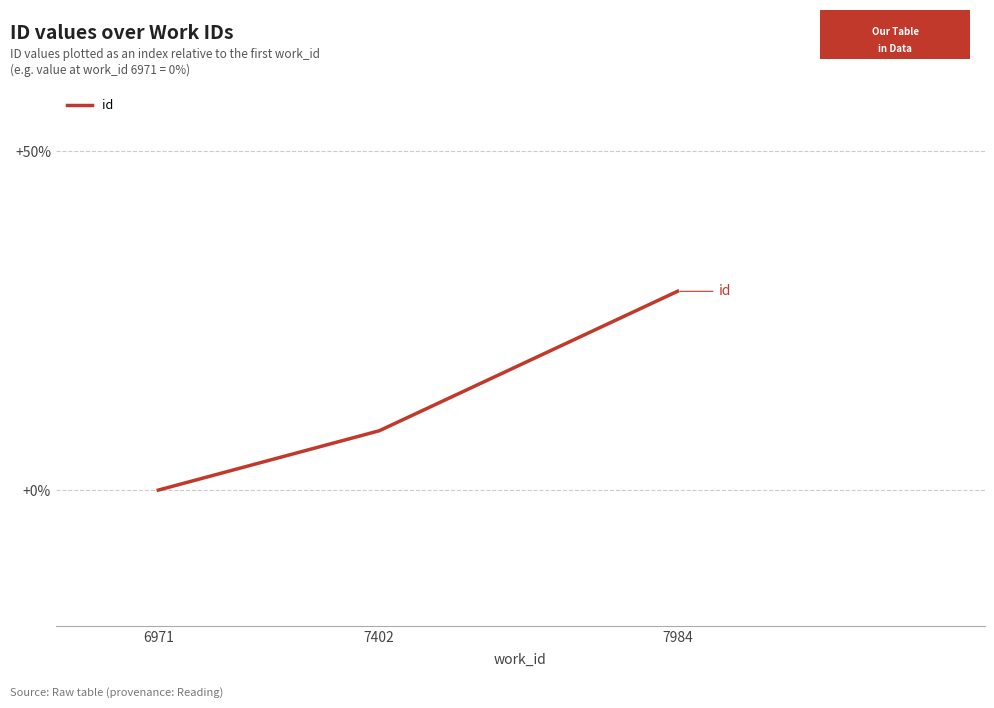

True or false: the data shows 47.6 at 7984.

False